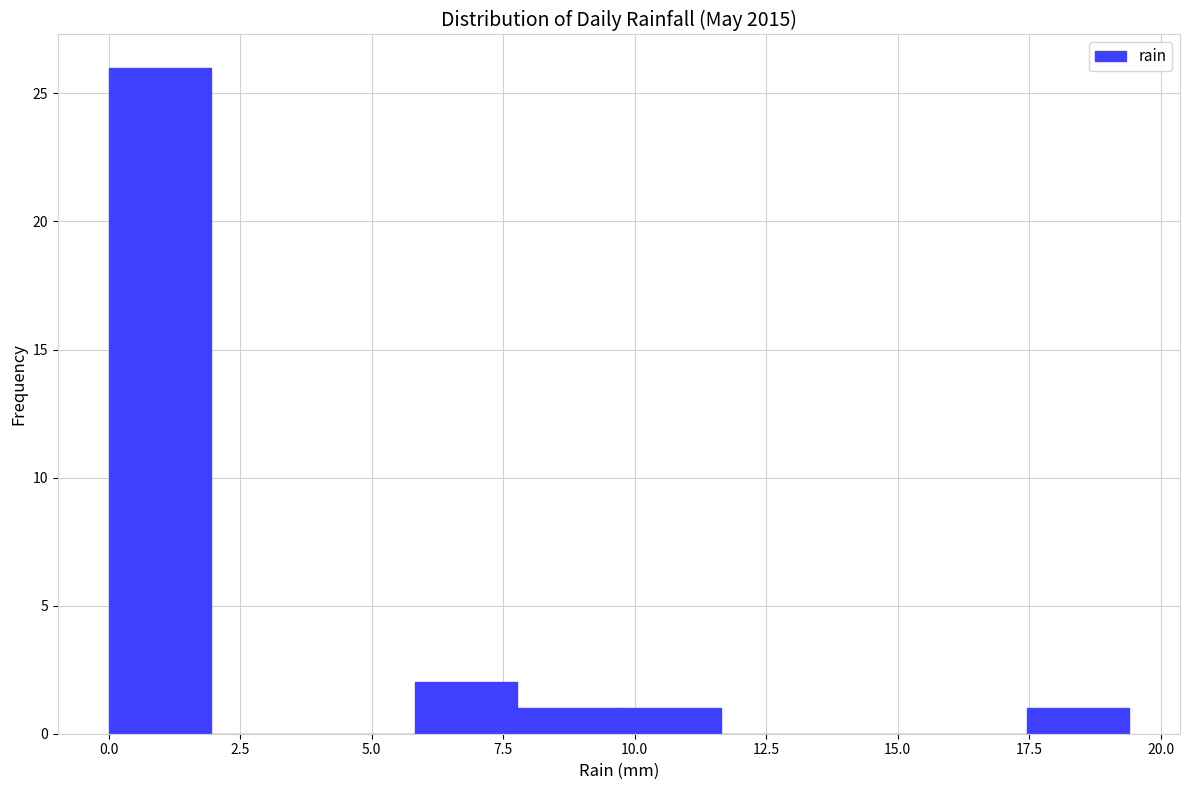

Read against the x-axis, roughly where is the centre of the tallest bar?

1.0